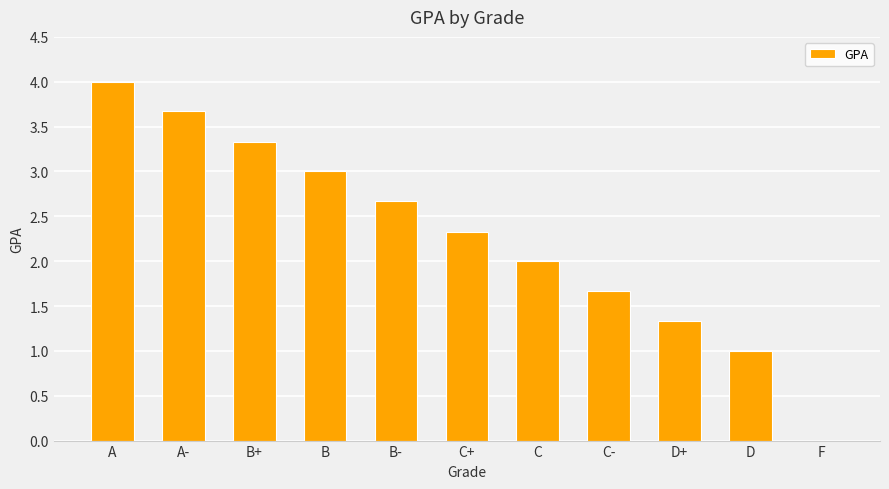

What value does the data have at B-?

2.7